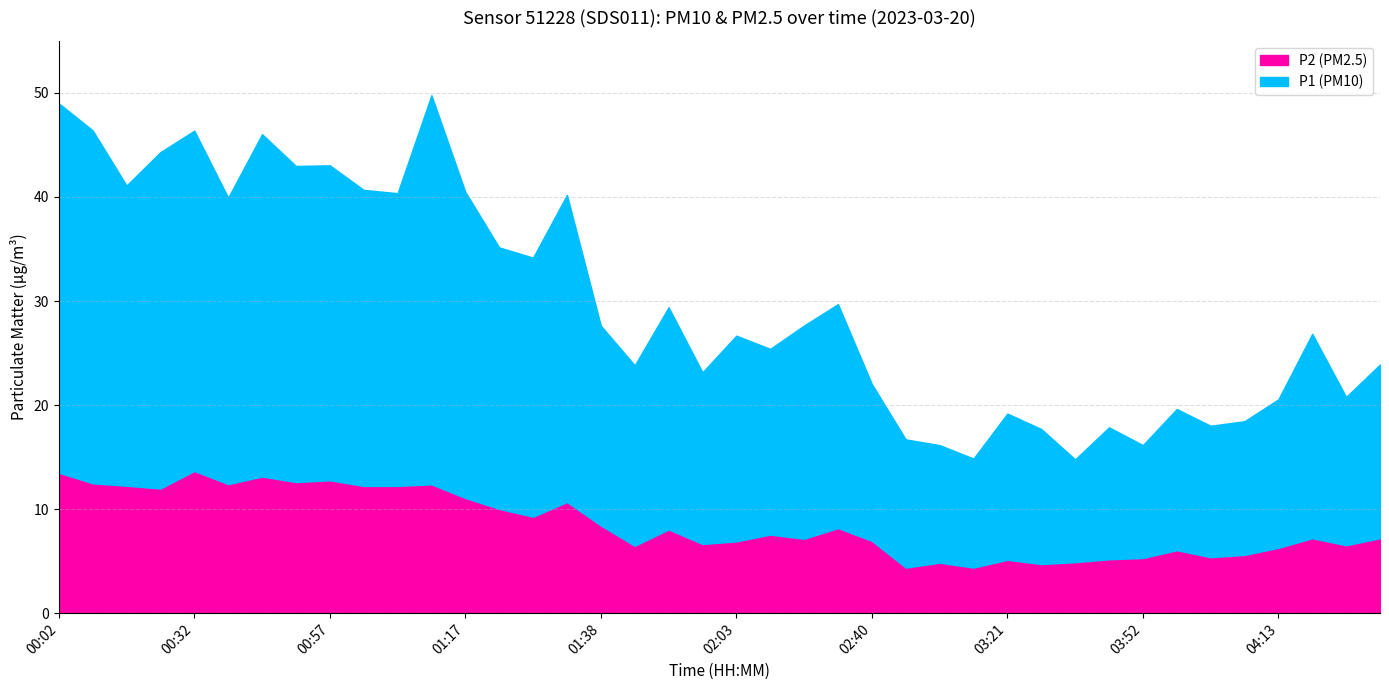

What is the smallest value displayed?

4.4